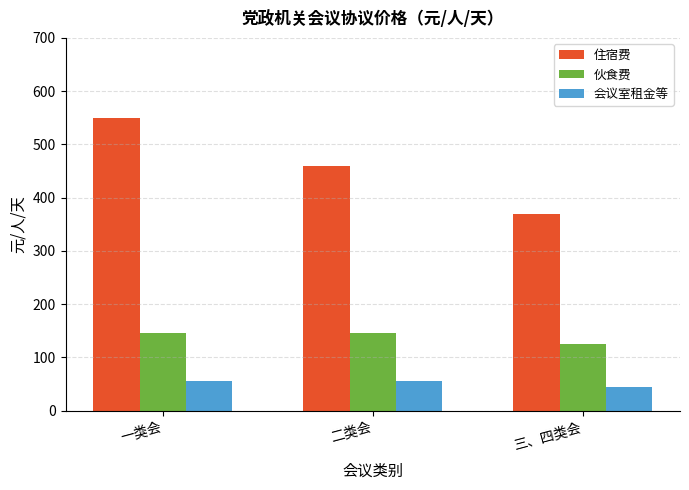

Reading left to right, what are all the values shown in this chart?

住宿费: 一类会=550	二类会=460	三、四类会=370
伙食费: 一类会=145	二类会=145	三、四类会=125
会议室租金等: 一类会=55	二类会=55	三、四类会=45